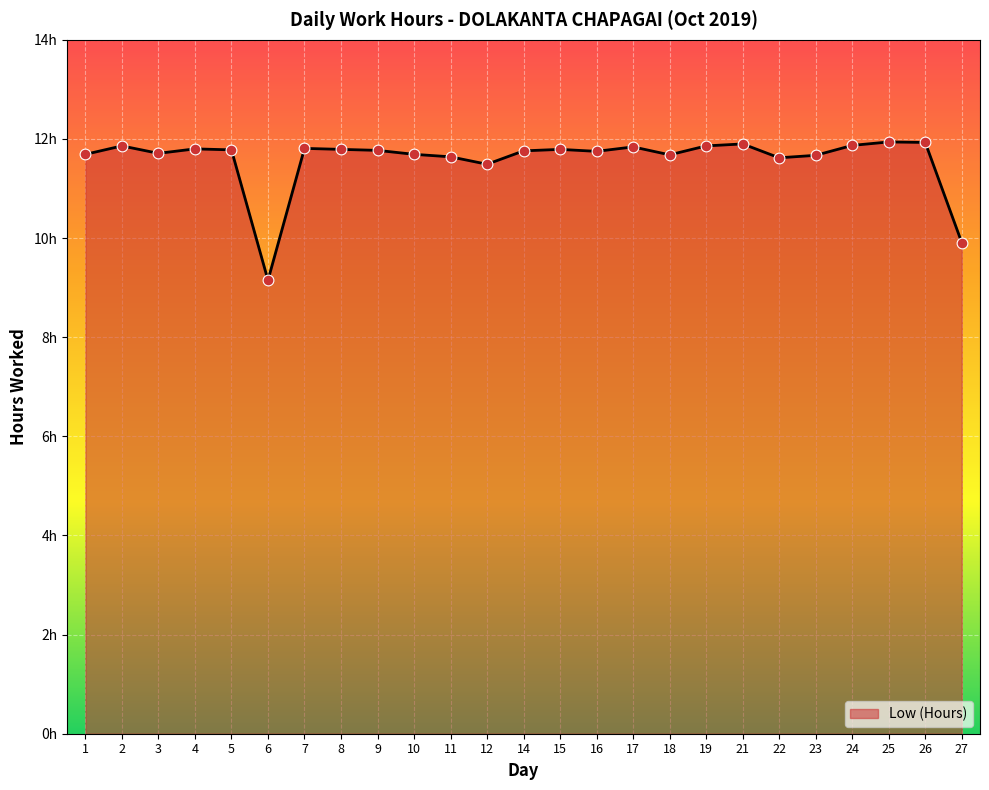

Is this an area chart (filled region under the line)?

Yes